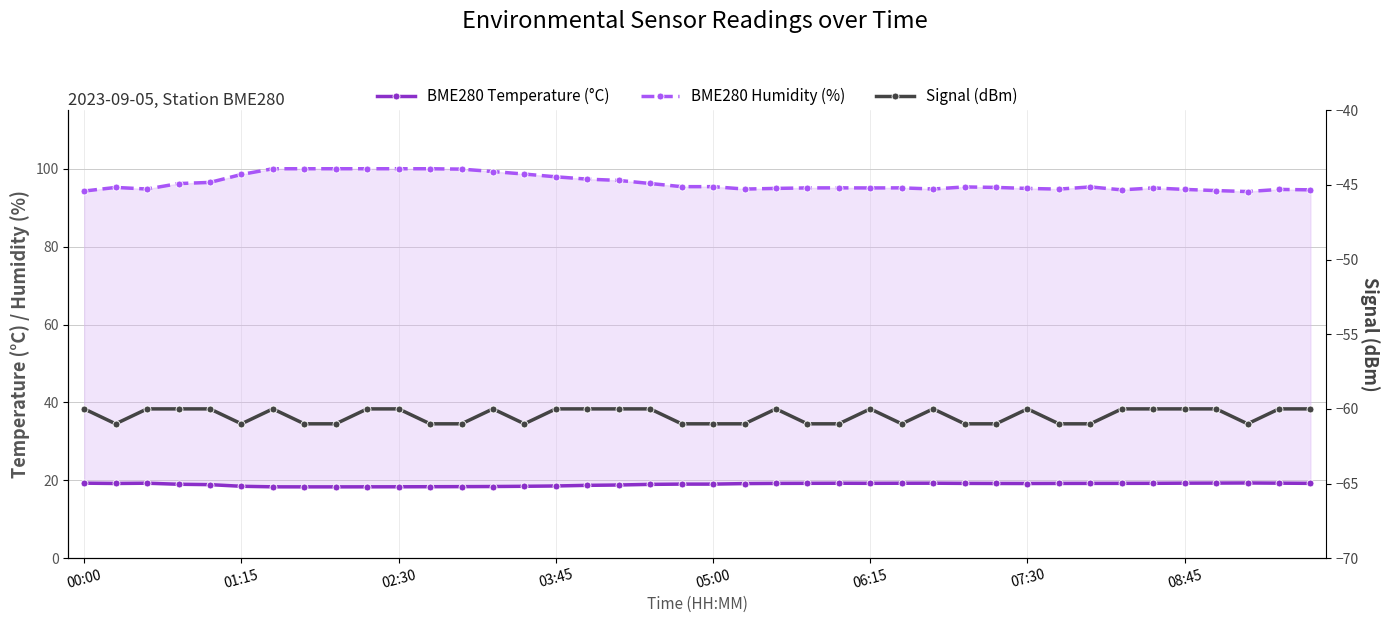

What value does the Signal (dBm) series have at 08:45?

-60.0